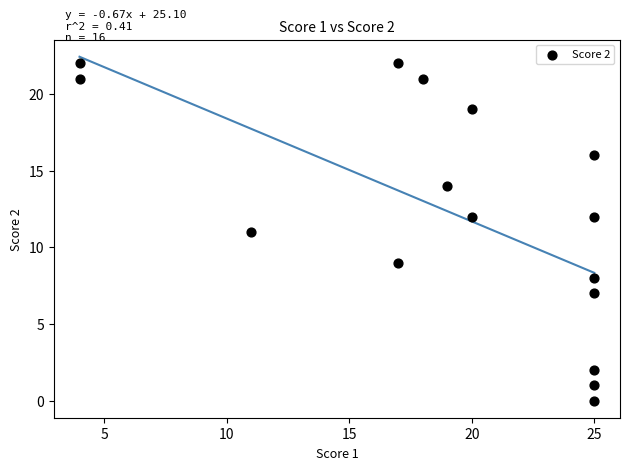

What is the range of Y values (max minus min)?

22